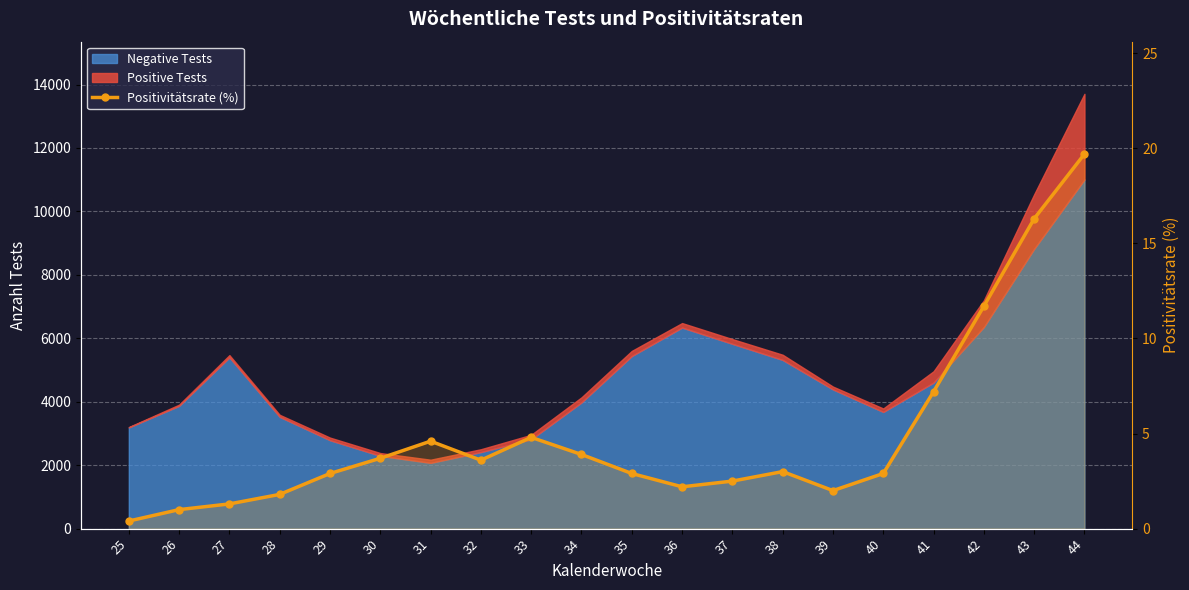

Rank the categories by value from highest to lowest.

44, 43, 42, 41, 33, 31, 34, 30, 32, 38, 29, 35, 40, 37, 36, 39, 28, 27, 26, 25